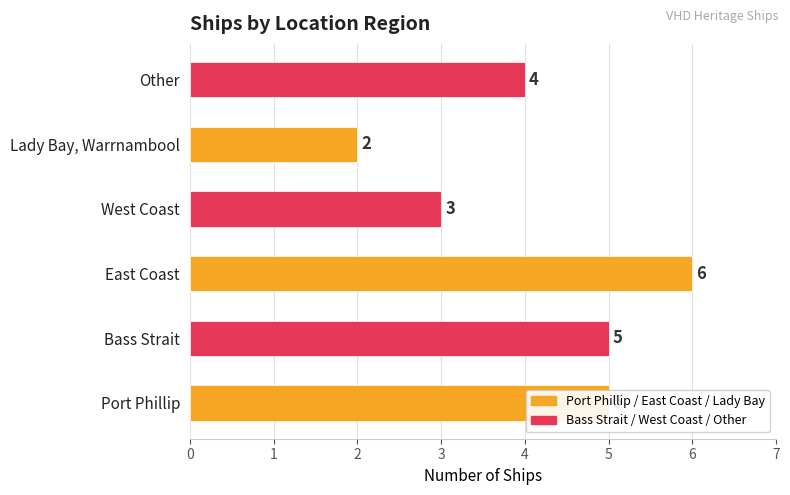

What is the difference between the maximum and minimum values?

4